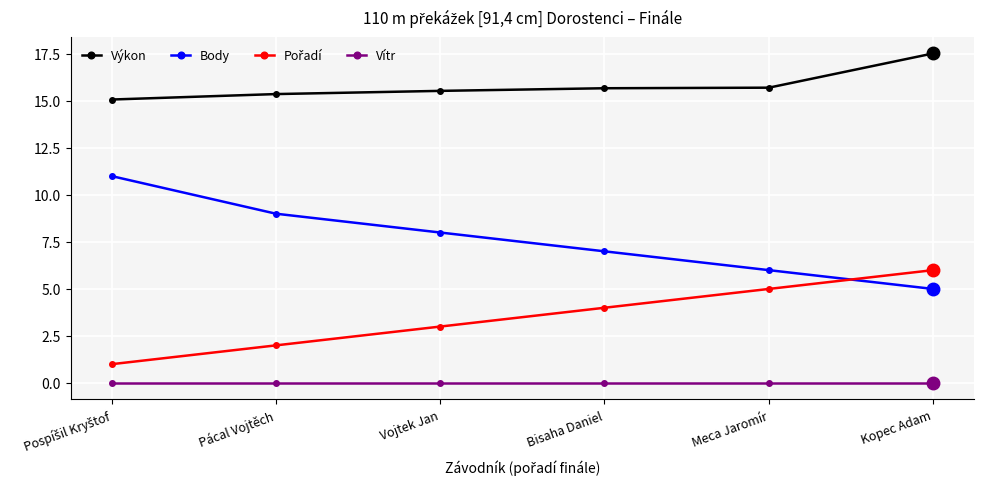

What is the value of the Výkon point at the 1st from the left?

15.1